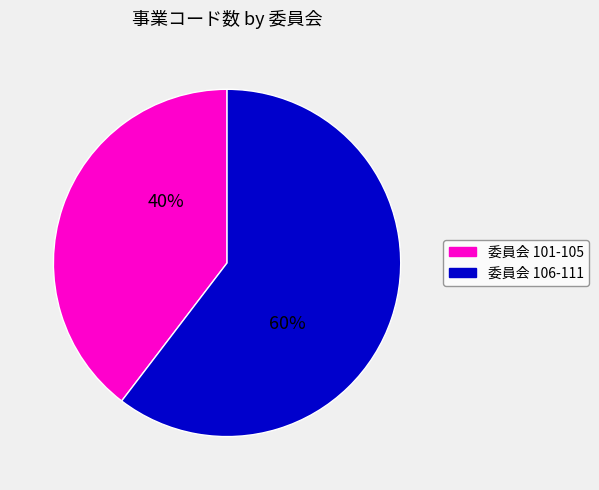

Is there any slice that represents more than half of the pie?

Yes